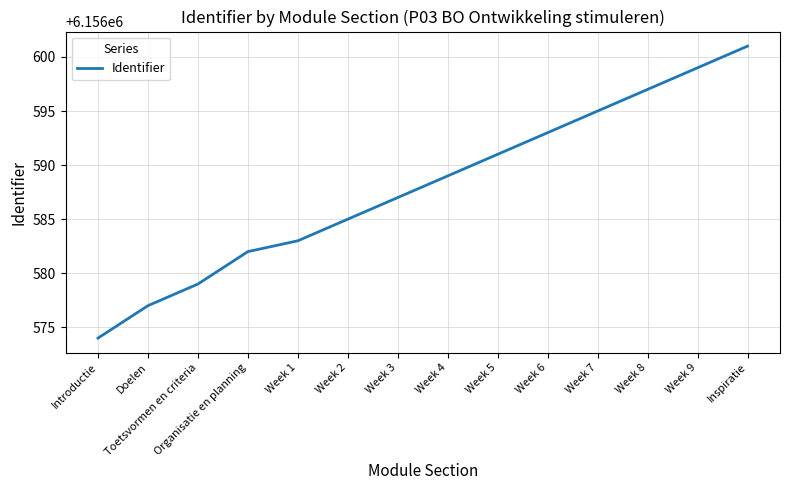

Reading right to left, transcribe all the data shown in this chart.

Inspiratie=6156601	Week 9=6156599	Week 8=6156597	Week 7=6156595	Week 6=6156593	Week 5=6156591	Week 4=6156589	Week 3=6156587	Week 2=6156585	Week 1=6156583	Organisatie en planning=6156582	Toetsvormen en criteria=6156579	Doelen=6156577	Introductie=6156574